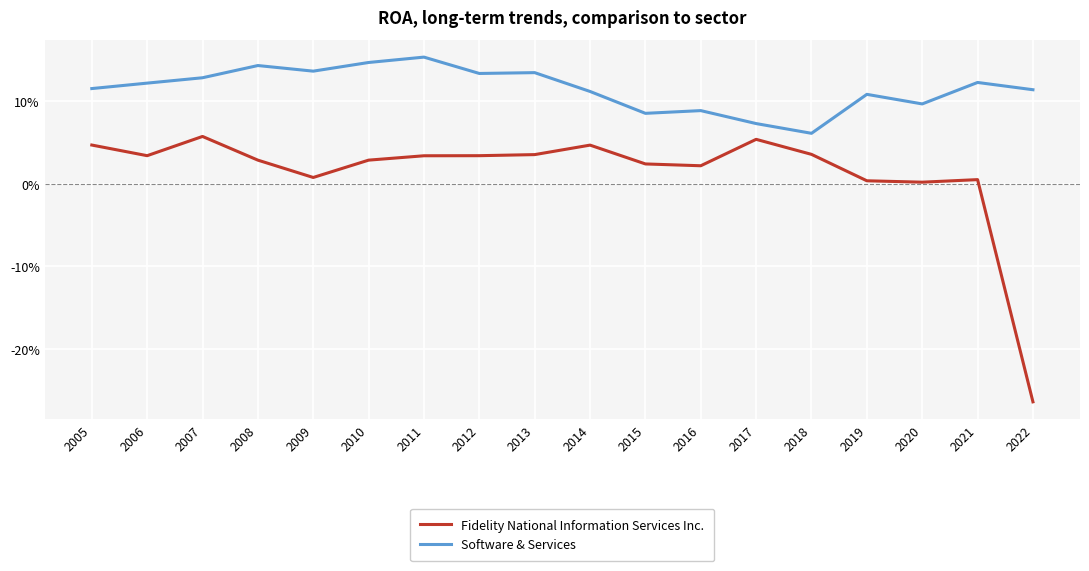

True or false: Fidelity National Information Services Inc. and Software & Services cross at least once.

False